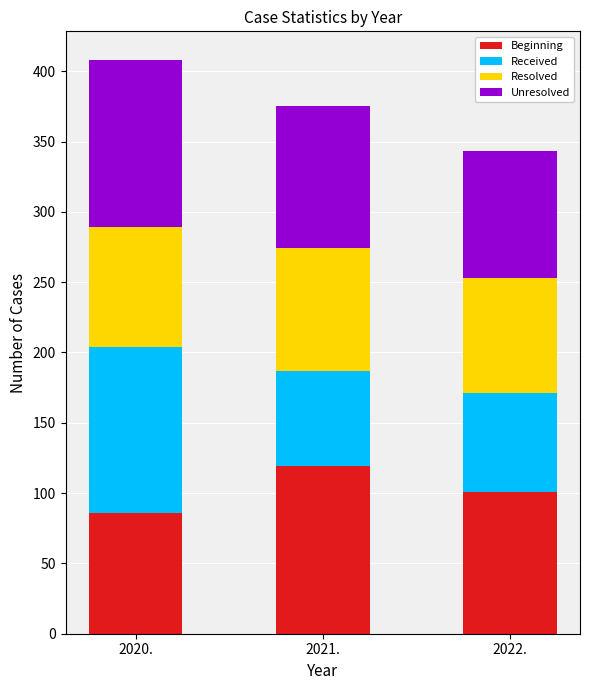

What is the sum of the Beginning values at 2021. and 2020.?

205